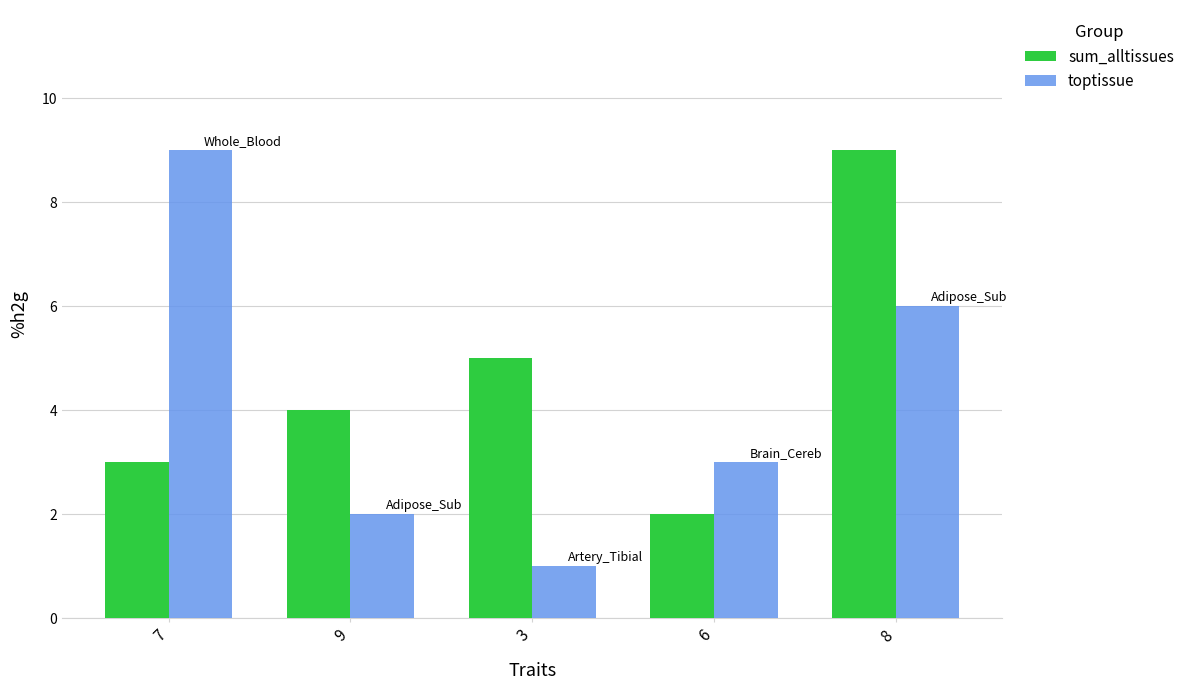

List the series in order of their overall mean, lowest first.

toptissue, sum_alltissues